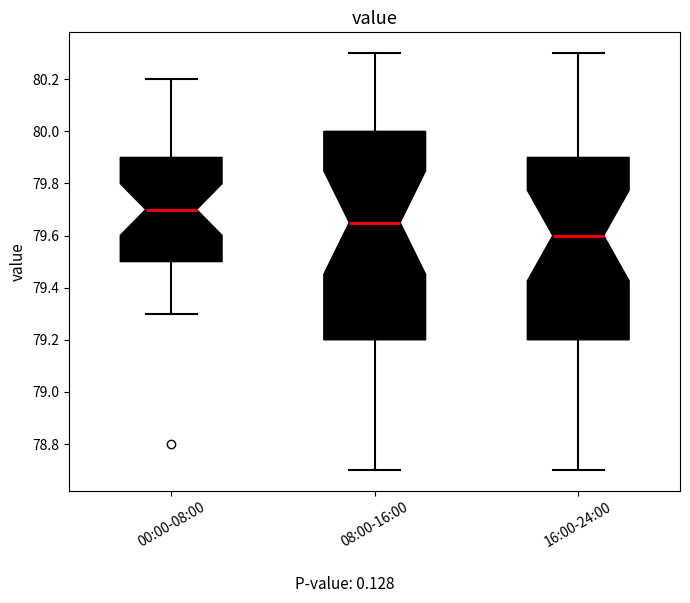

Reading left to right, read every box against the y-axis: the position of its median line, the range the box covers, and the ends of its whiskers. The values are not printed on the chart, so give them approximately, as read against the axis.

00:00-08:00: median 79.70, box 79.50 to 79.90, whiskers 79.30 to 80.20
08:00-16:00: median 79.66, box 79.20 to 80.00, whiskers 78.70 to 80.30
16:00-24:00: median 79.60, box 79.20 to 79.90, whiskers 78.70 to 80.30